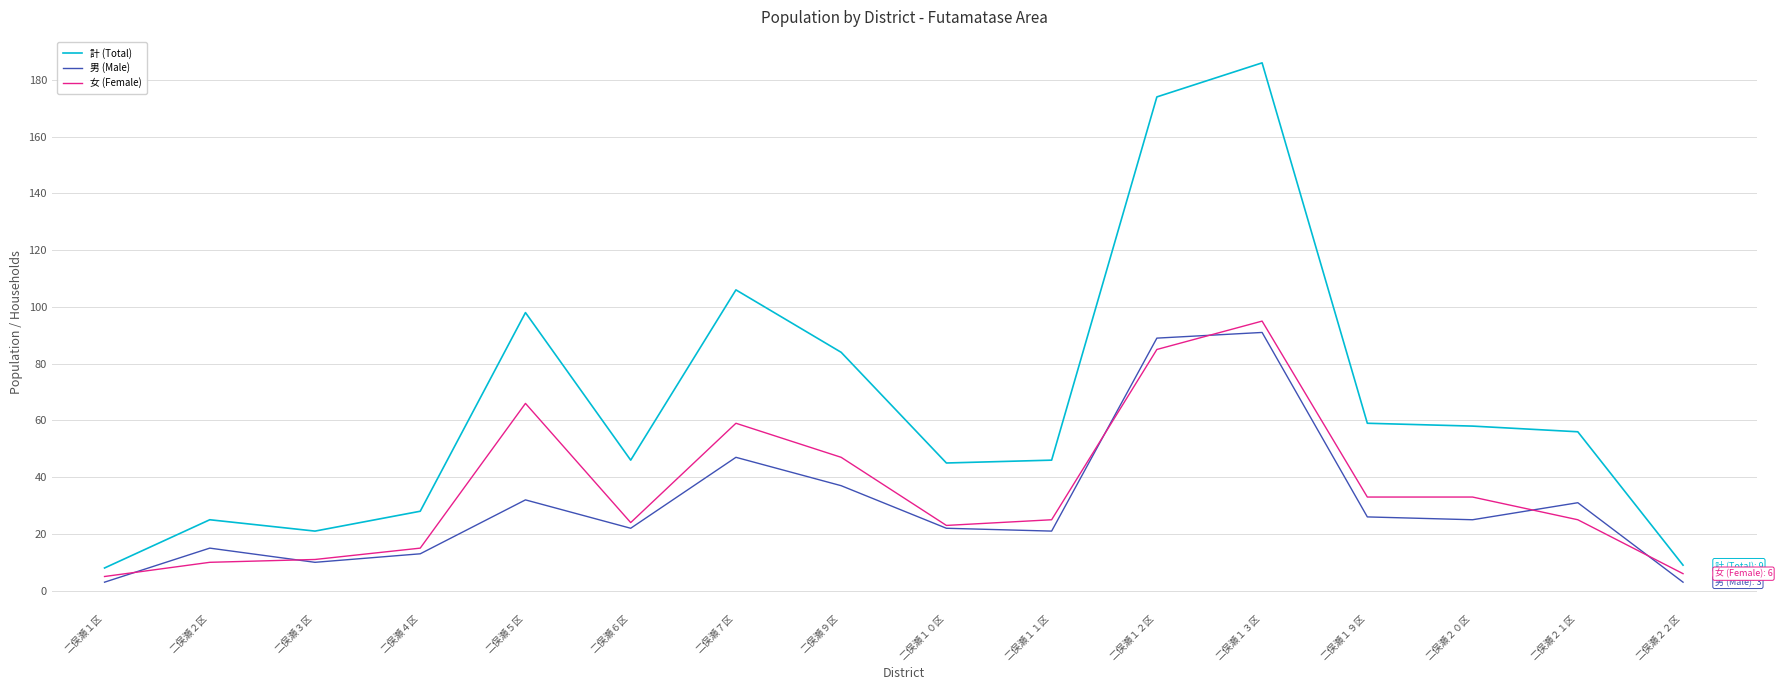

Where is 計 (Total) nearest to the value 97?

二俣瀬５区